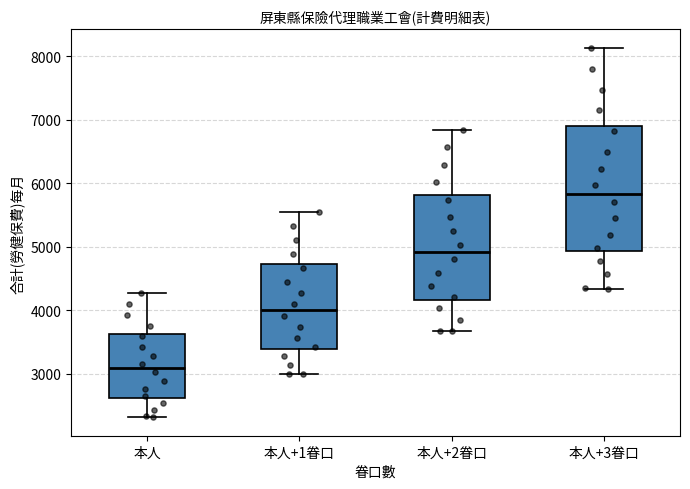

Which box is the tallest, from its lower edge to its upper edge?

本人+3眷口